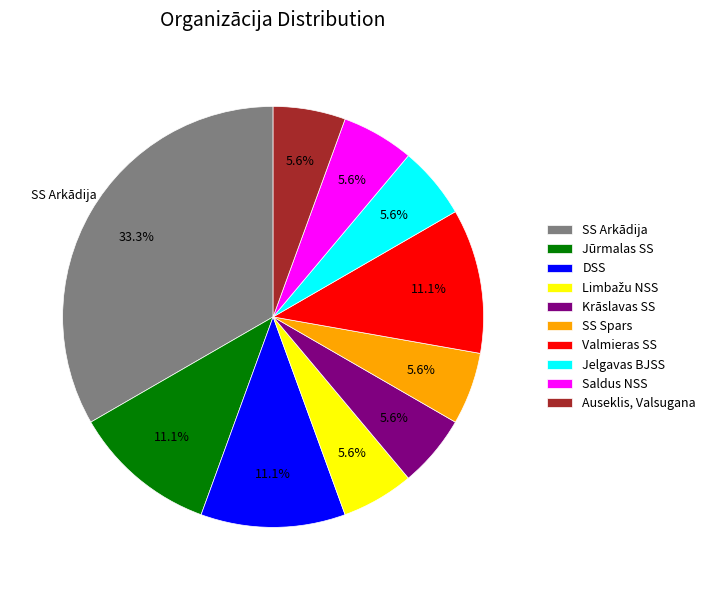

Between Saldus NSS and Valmieras SS, which is larger?

Valmieras SS